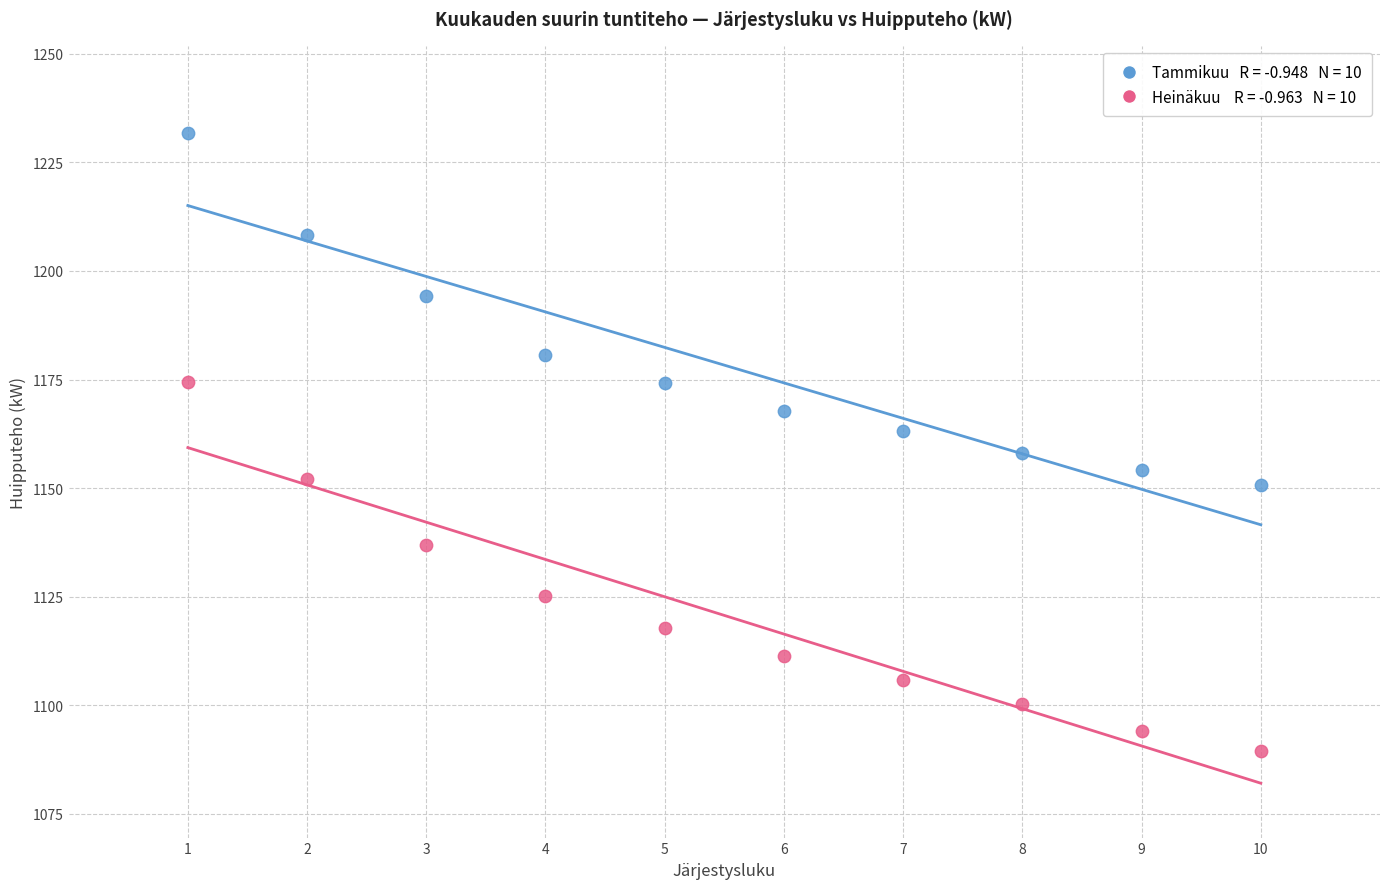

Across all data points, what is the range of X values (max minus min)?

9.0